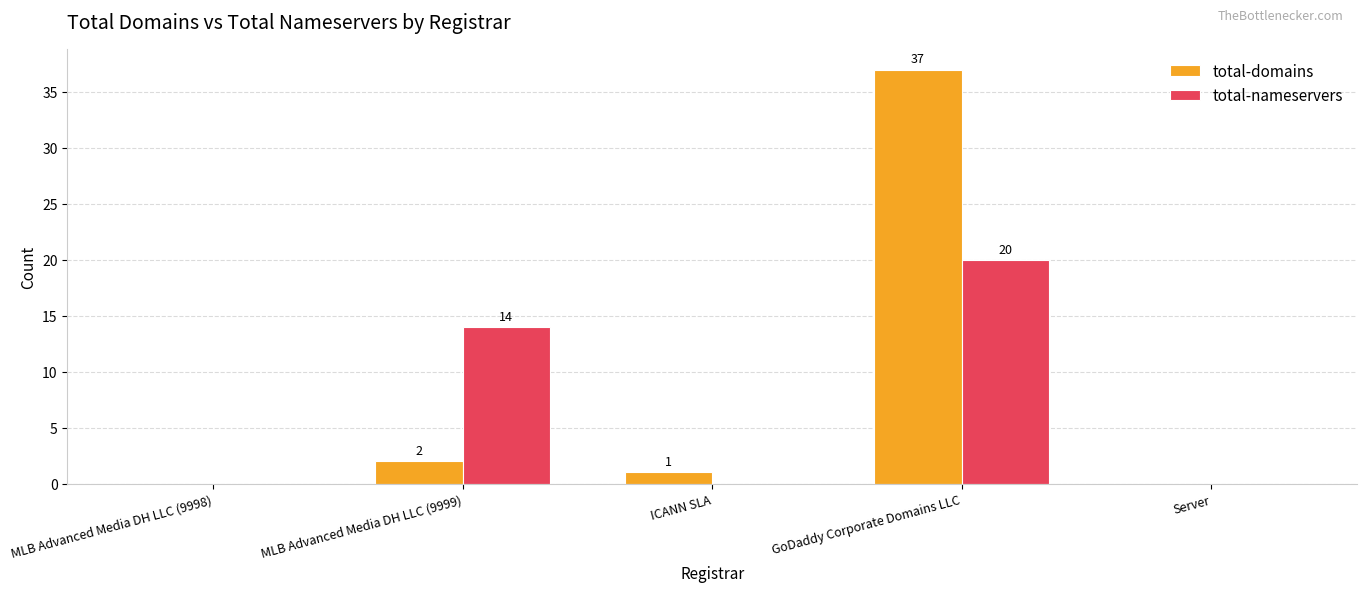

At which label is total-nameservers closest to 10?

MLB Advanced Media DH LLC (9999)